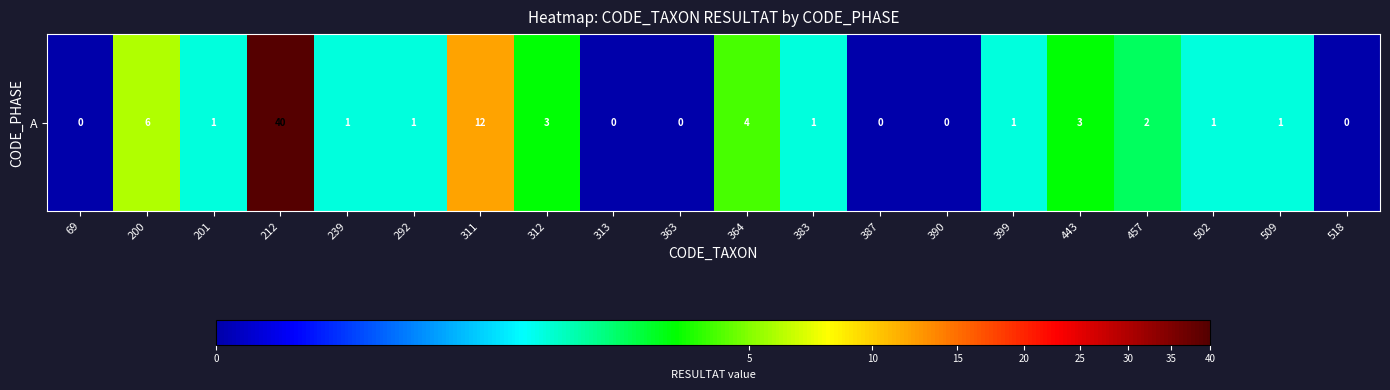

Is it true that the value at 239 is 2?

False